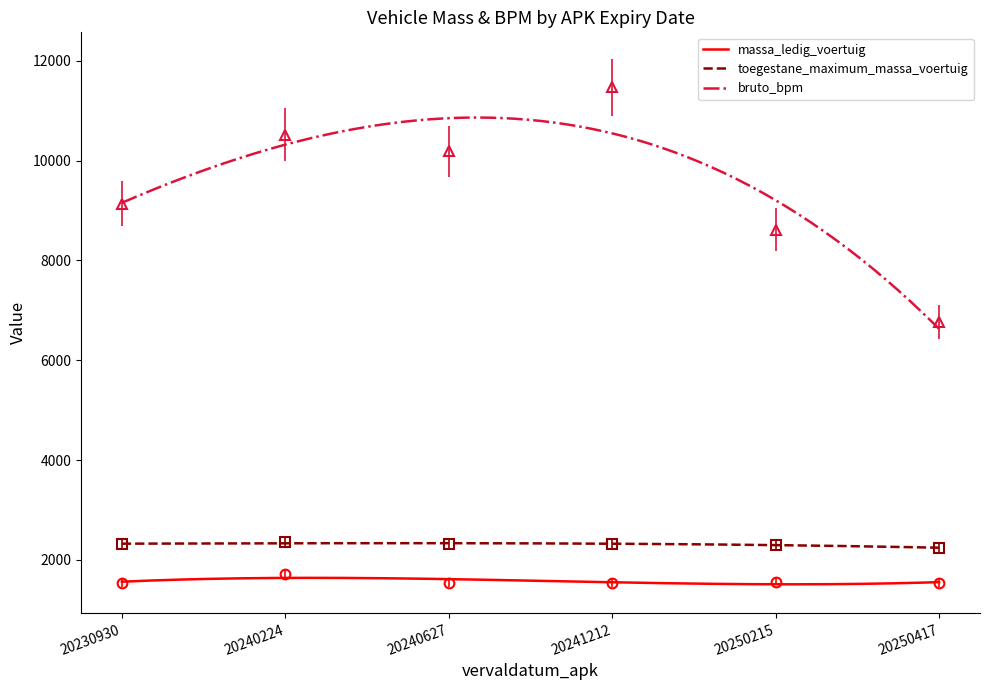

What is the difference between the maximum and minimum values in the massa_ledig_voertuig series?

129.2